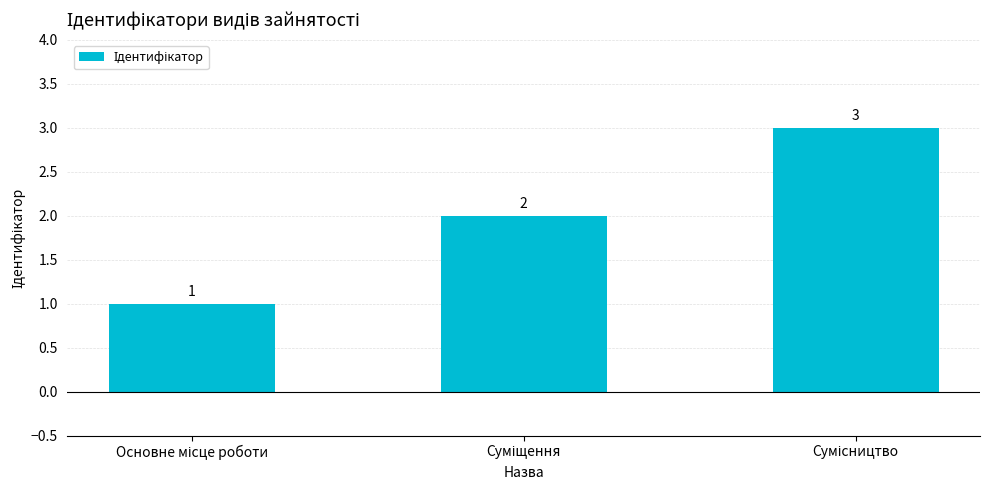

What is the difference between the maximum and second lowest values?

1